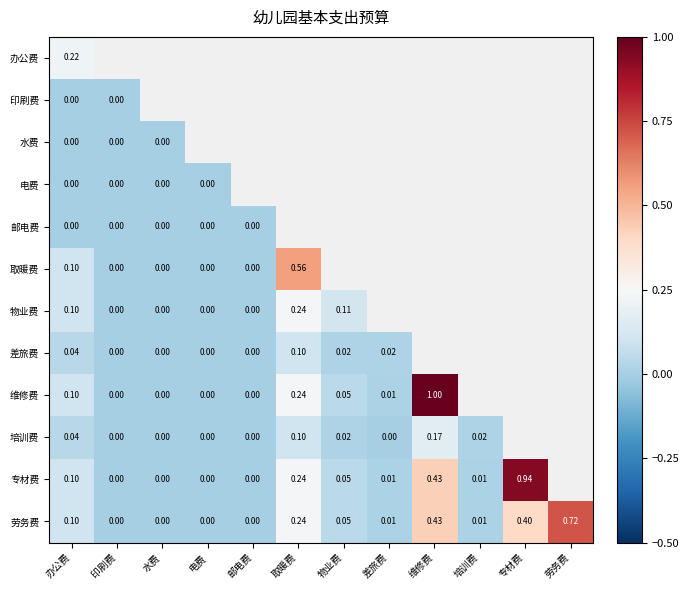

Is the value of 维修费 at 办公费 greater than the value of 专材费 at 培训费?

Yes